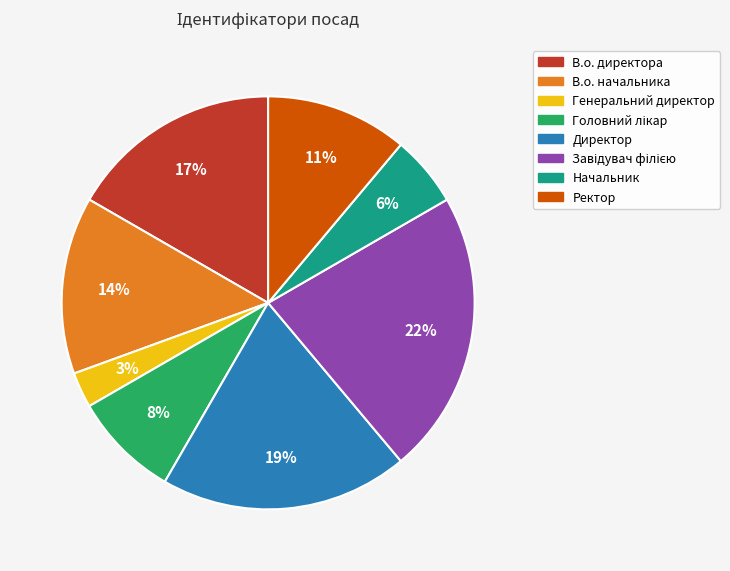

To the nearest percent, what is the difference between the largest and smallest slice percentages?

19%